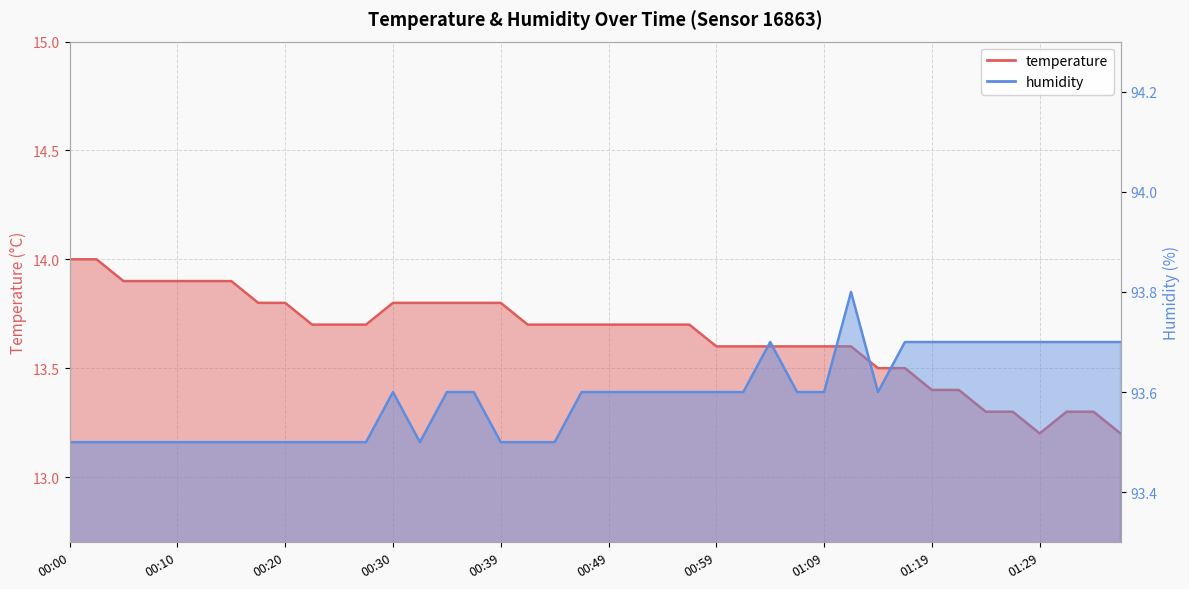

Reading left to right, transcribe all the data shown in this chart.

temperature: 14.0	14.0	13.9	13.9	13.9	13.9	13.9	13.8	13.8	13.7	13.7	13.7	13.8	13.8	13.8	13.8	13.8	13.7	13.7	13.7	13.7	13.7	13.7	13.7	13.6	13.6	13.6	13.6	13.6	13.6	13.5	13.5	13.4	13.4	13.3	13.3	13.2	13.3	13.3	13.2
humidity: 93.5	93.5	93.5	93.5	93.5	93.5	93.5	93.5	93.5	93.5	93.5	93.5	93.6	93.5	93.6	93.6	93.5	93.5	93.5	93.6	93.6	93.6	93.6	93.6	93.6	93.6	93.7	93.6	93.6	93.8	93.6	93.7	93.7	93.7	93.7	93.7	93.7	93.7	93.7	93.7